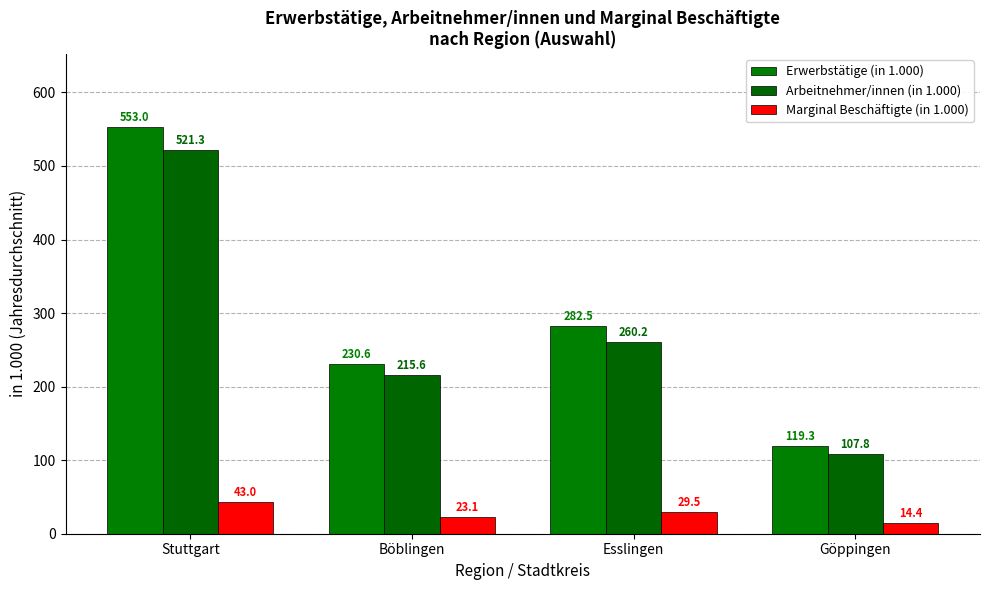

Reading left to right, extract all data points from this chart.

Erwerbstätige (in 1.000): Stuttgart=553.0	Böblingen=230.6	Esslingen=282.5	Göppingen=119.3
Arbeitnehmer/innen (in 1.000): Stuttgart=521.3	Böblingen=215.6	Esslingen=260.2	Göppingen=107.8
Marginal Beschäftigte (in 1.000): Stuttgart=43.0	Böblingen=23.1	Esslingen=29.5	Göppingen=14.4